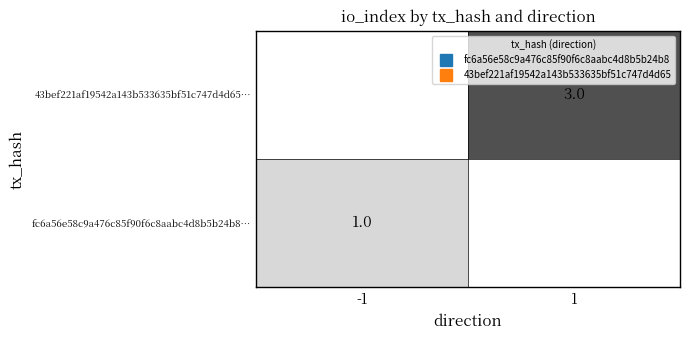

Rank the categories by 43bef221af19542a143b533635bf51c747d4d65… value from lowest to highest.

-1, 1